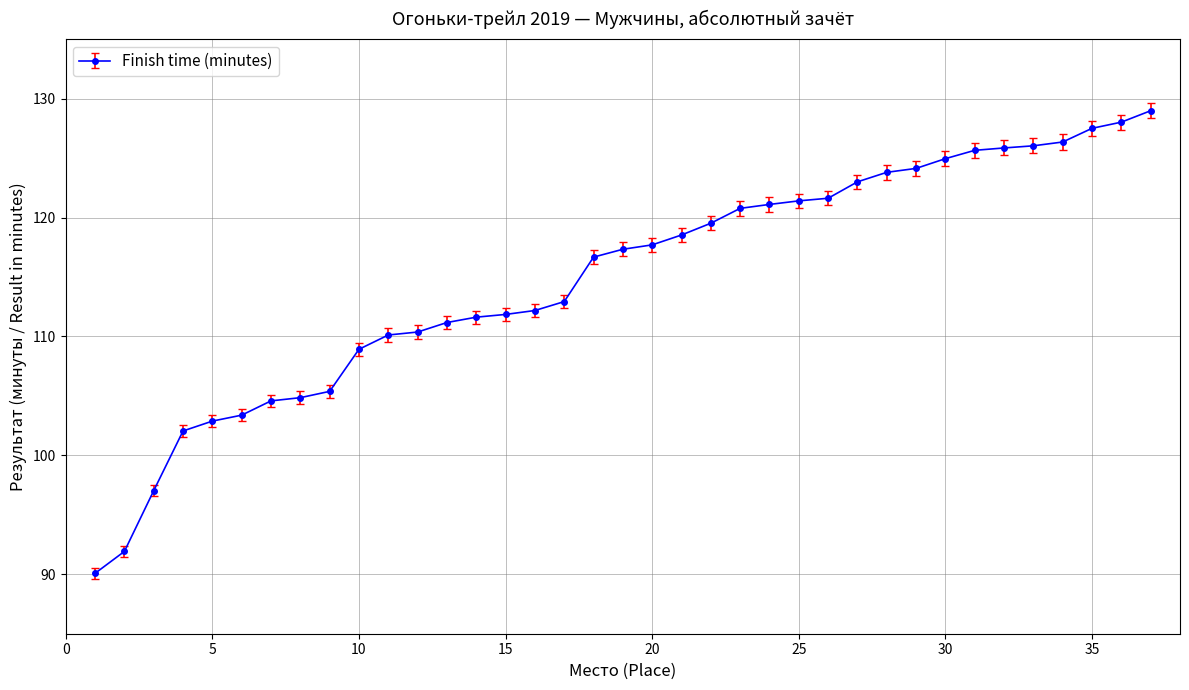

What is the average value?

114.9